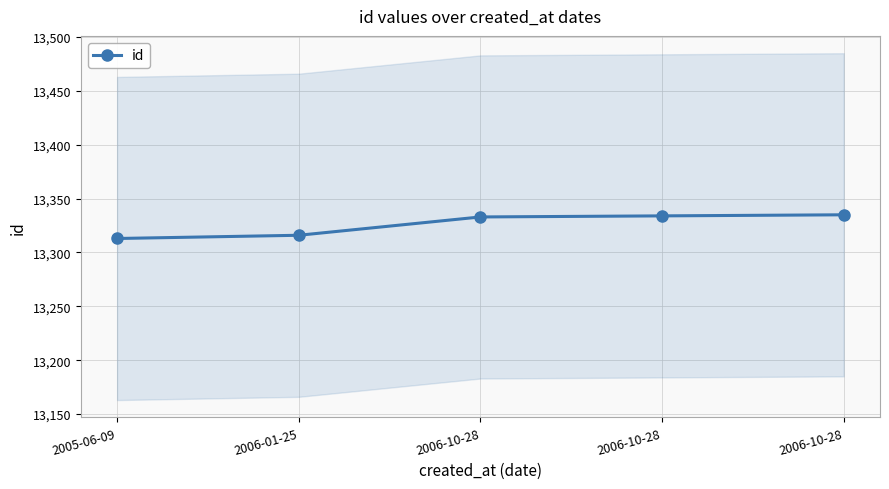

Which label corresponds to the smallest value in the chart?

2005-06-09